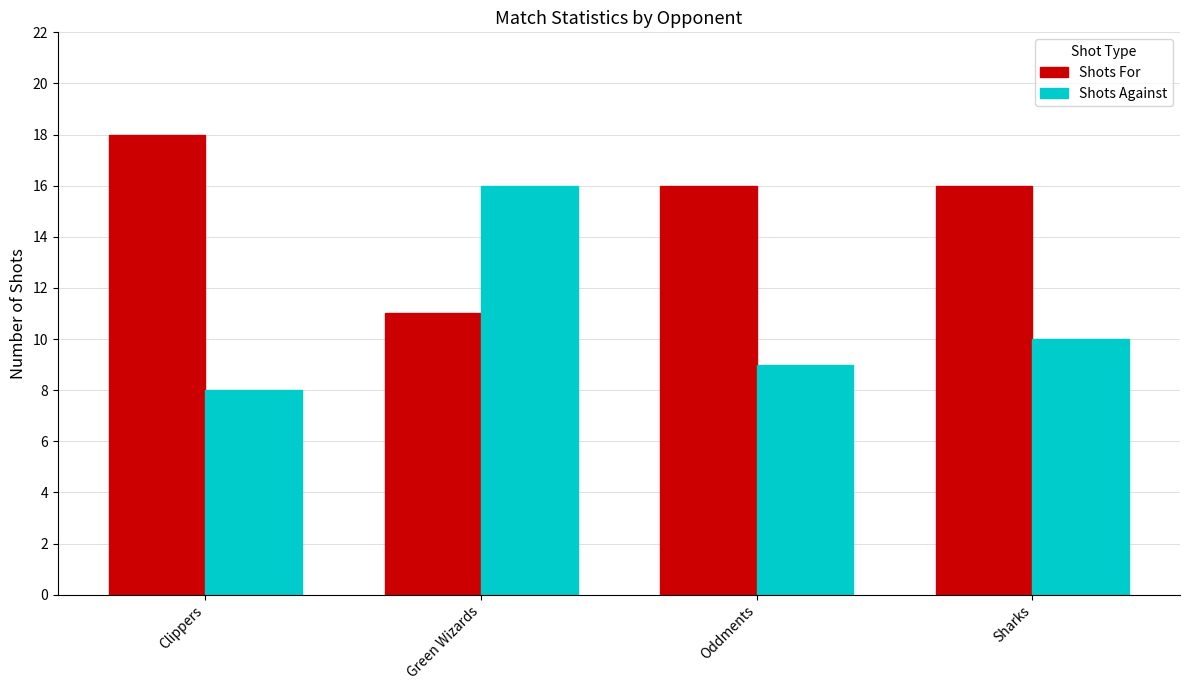

At which label does Shots For reach its peak?

Clippers